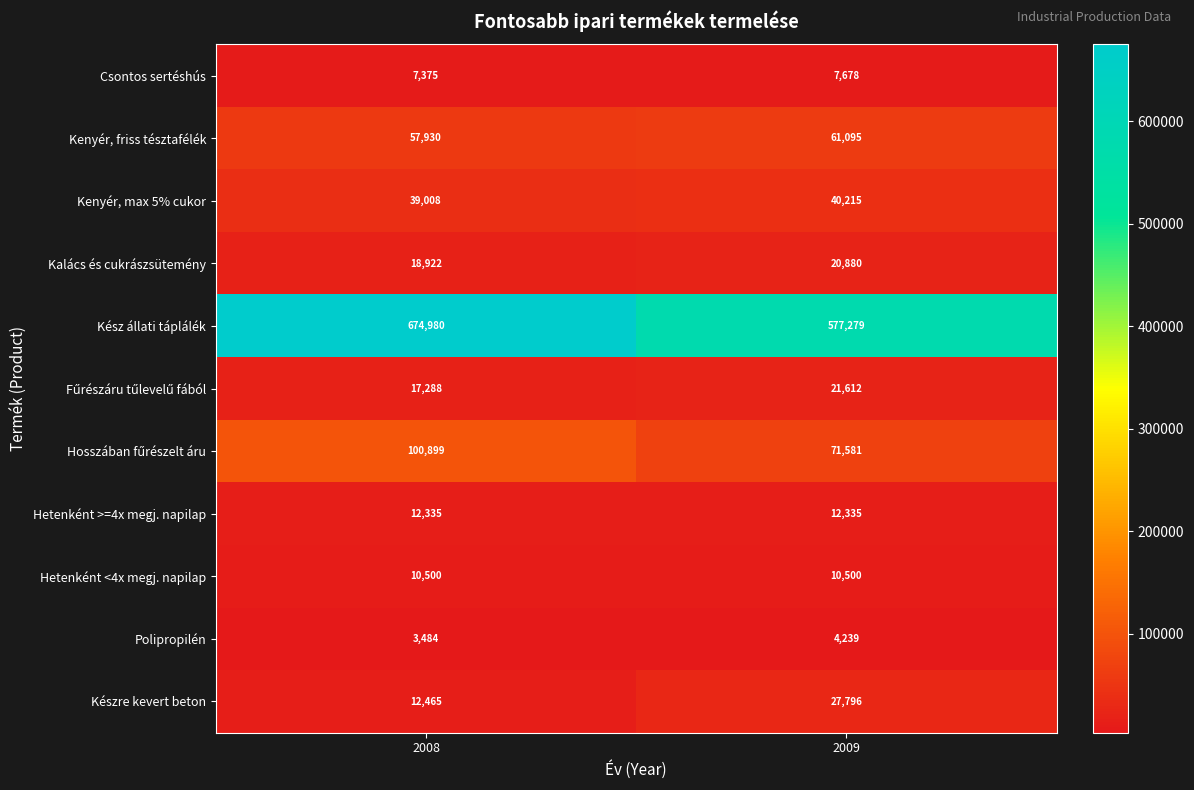

What is the total value across all series at 2008?

955186